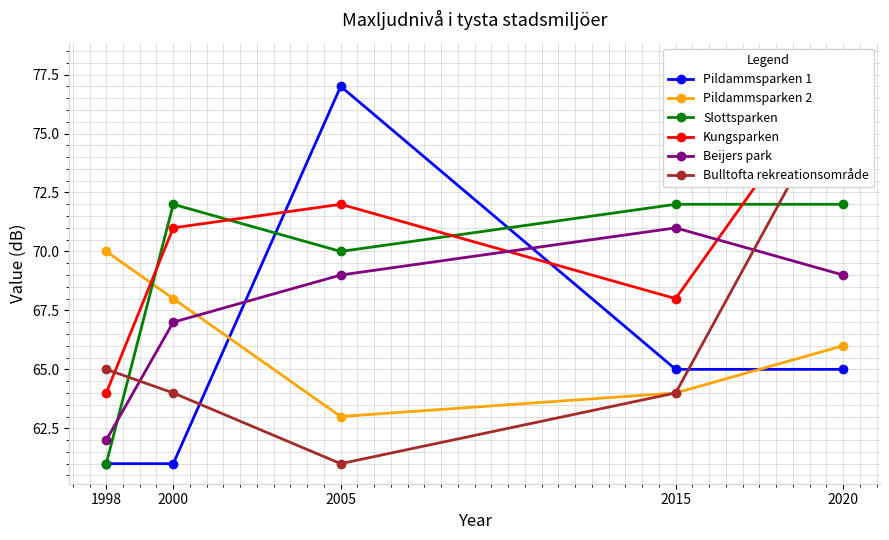

Is this an area chart (filled region under the line)?

No